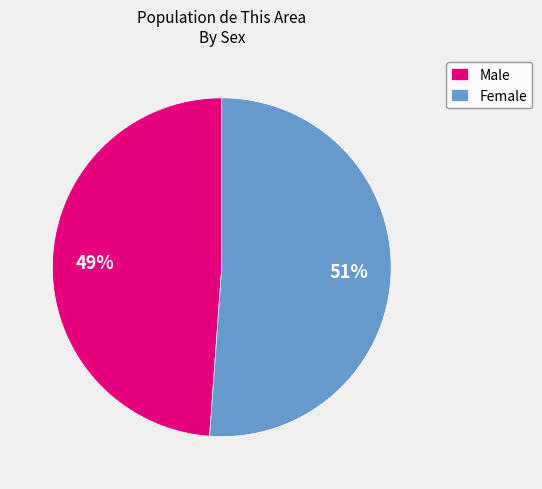

Is the sum of Male and Female greater than half?

Yes